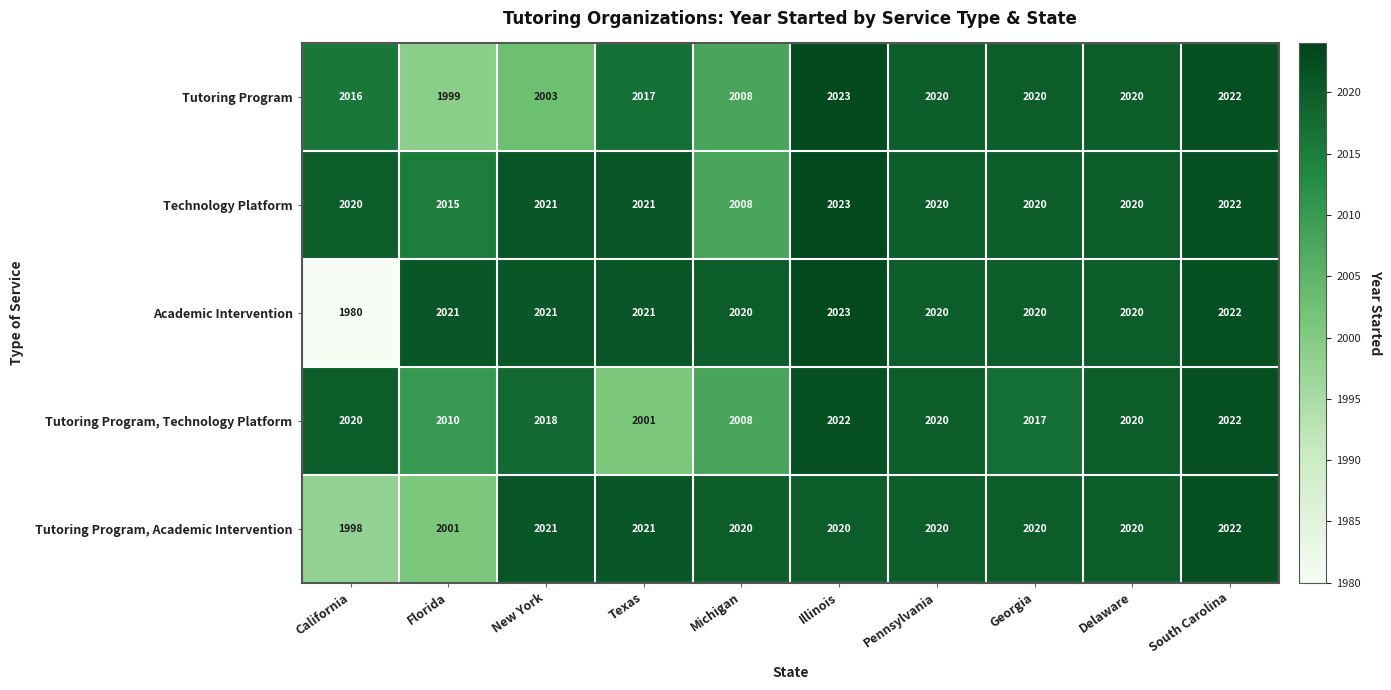

Where is Tutoring Program, Academic Intervention nearest to the value 2010?

Florida